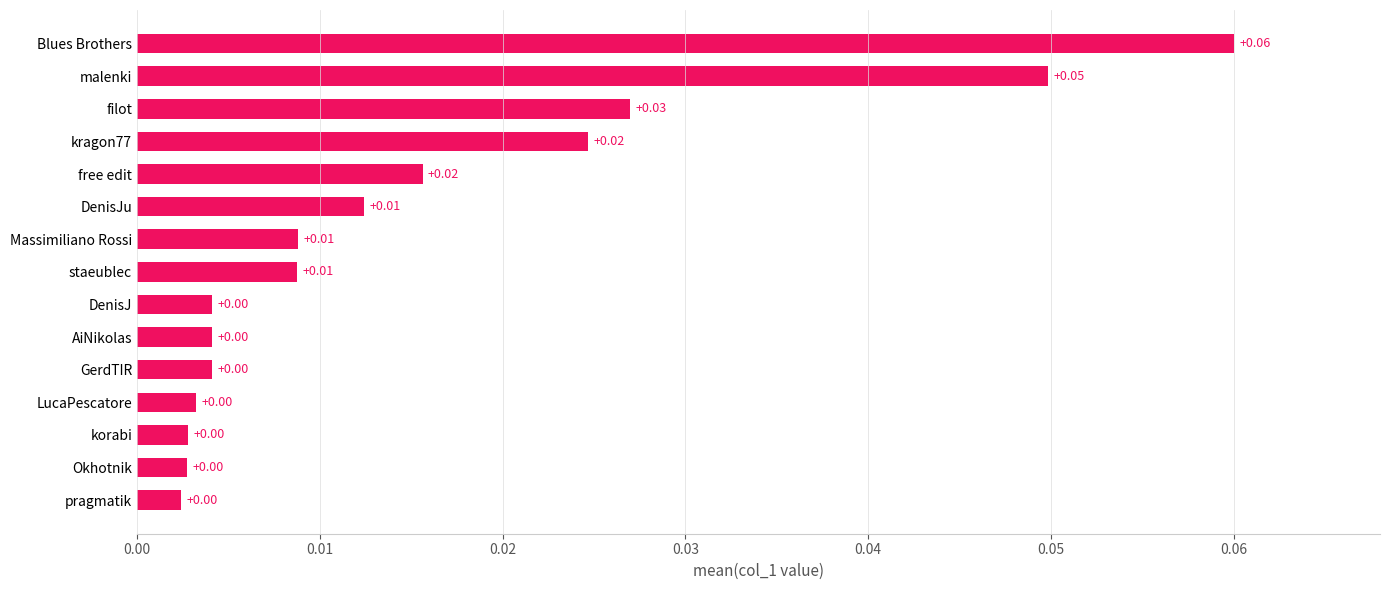

Between pragmatik and Massimiliano Rossi, which is larger?

Massimiliano Rossi